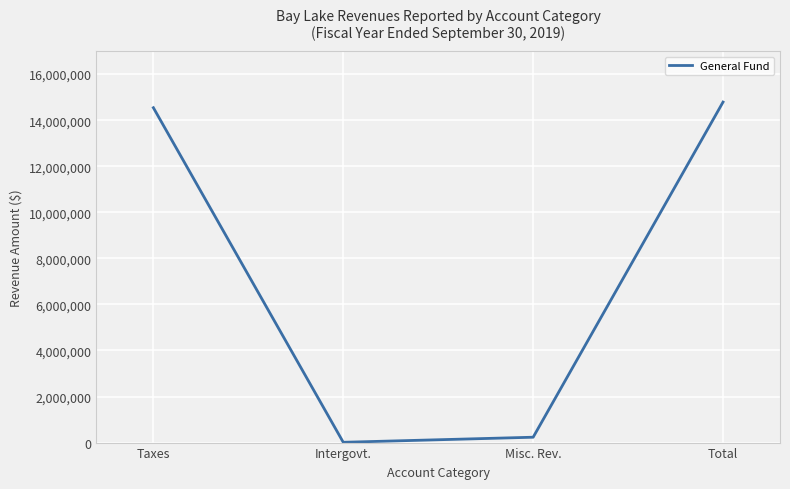

Where is the data nearest to the value 7399829?

Taxes